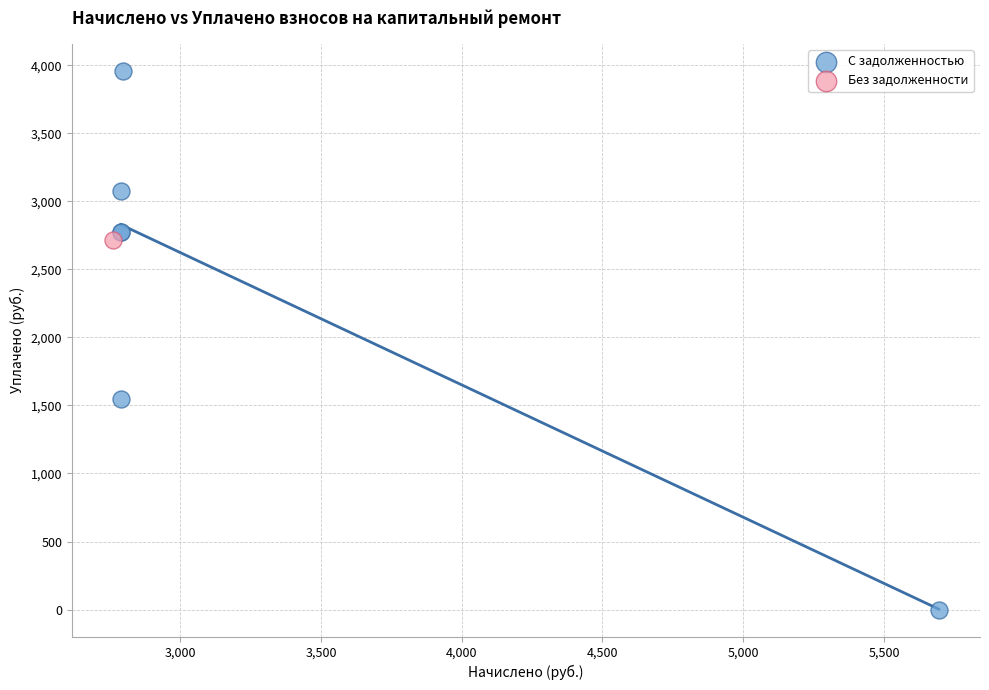

What are all the series names shown in the legend?

С задолженностью, Без задолженности